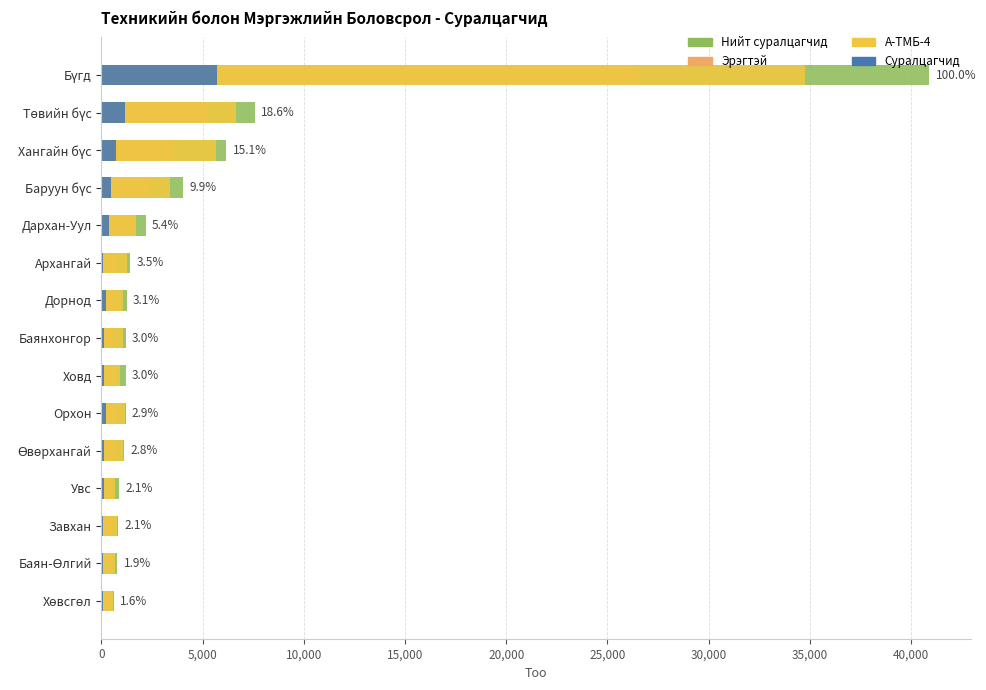

How many values in the А-ТМБ-4 series exceed 1092?

7